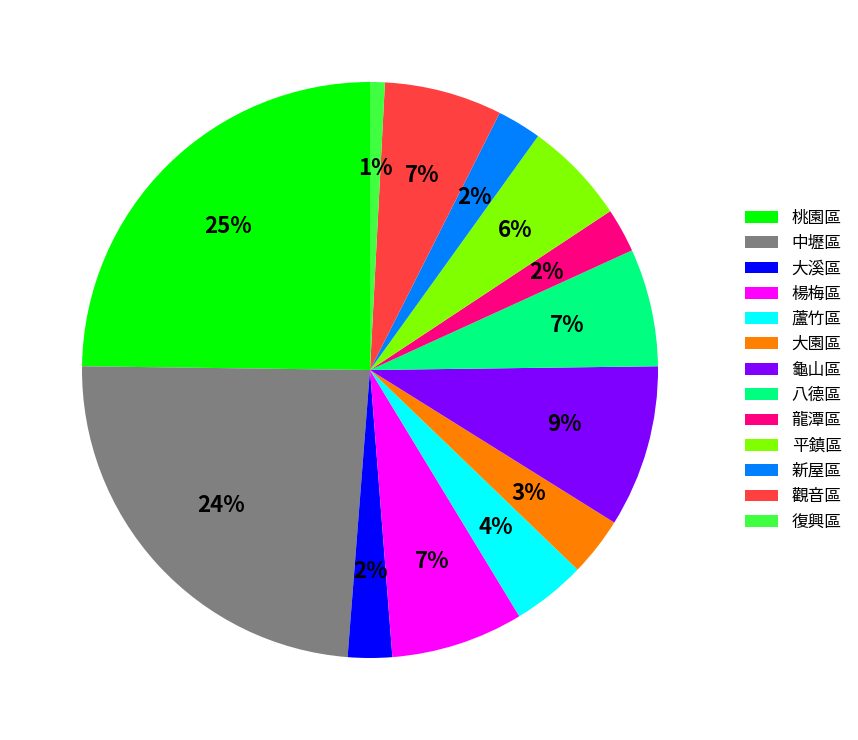

How many slices are in this pie chart?

13